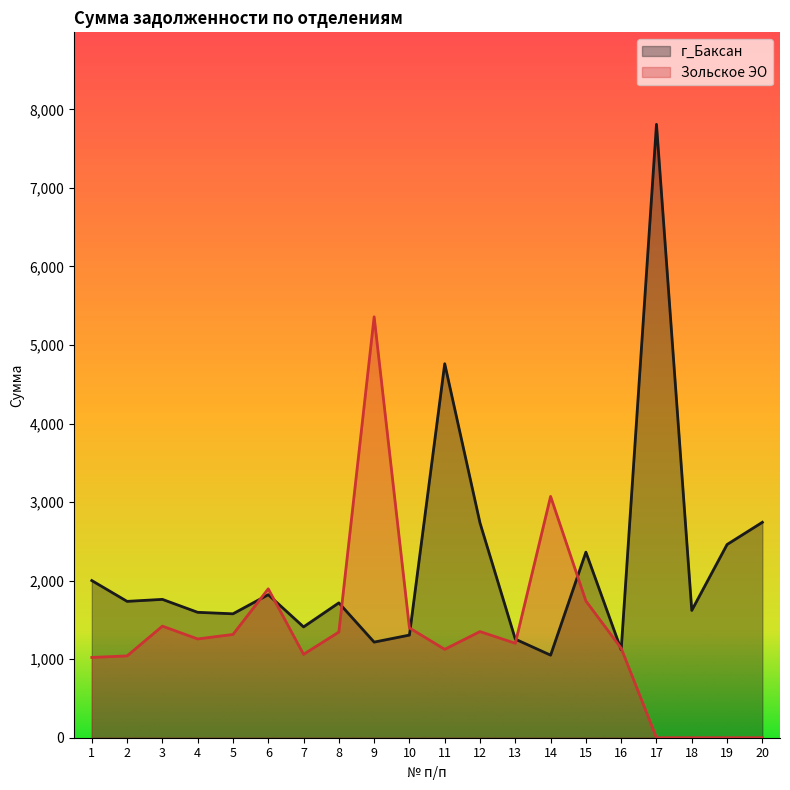

At 17, list the series in order from largest to smallest.

г_Баксан, Зольское ЭО